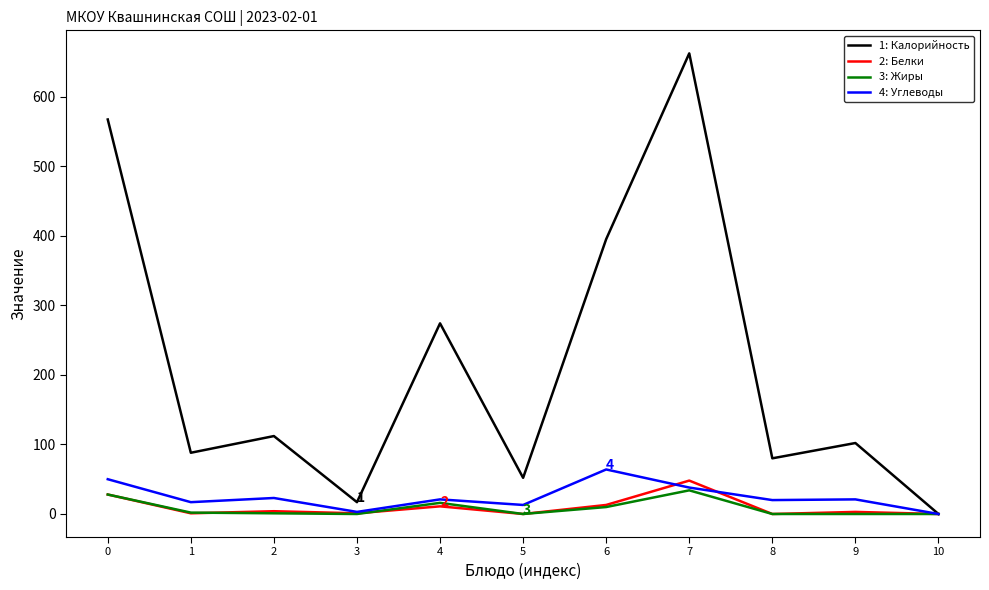

At which category is the sum across all series the highest?

7